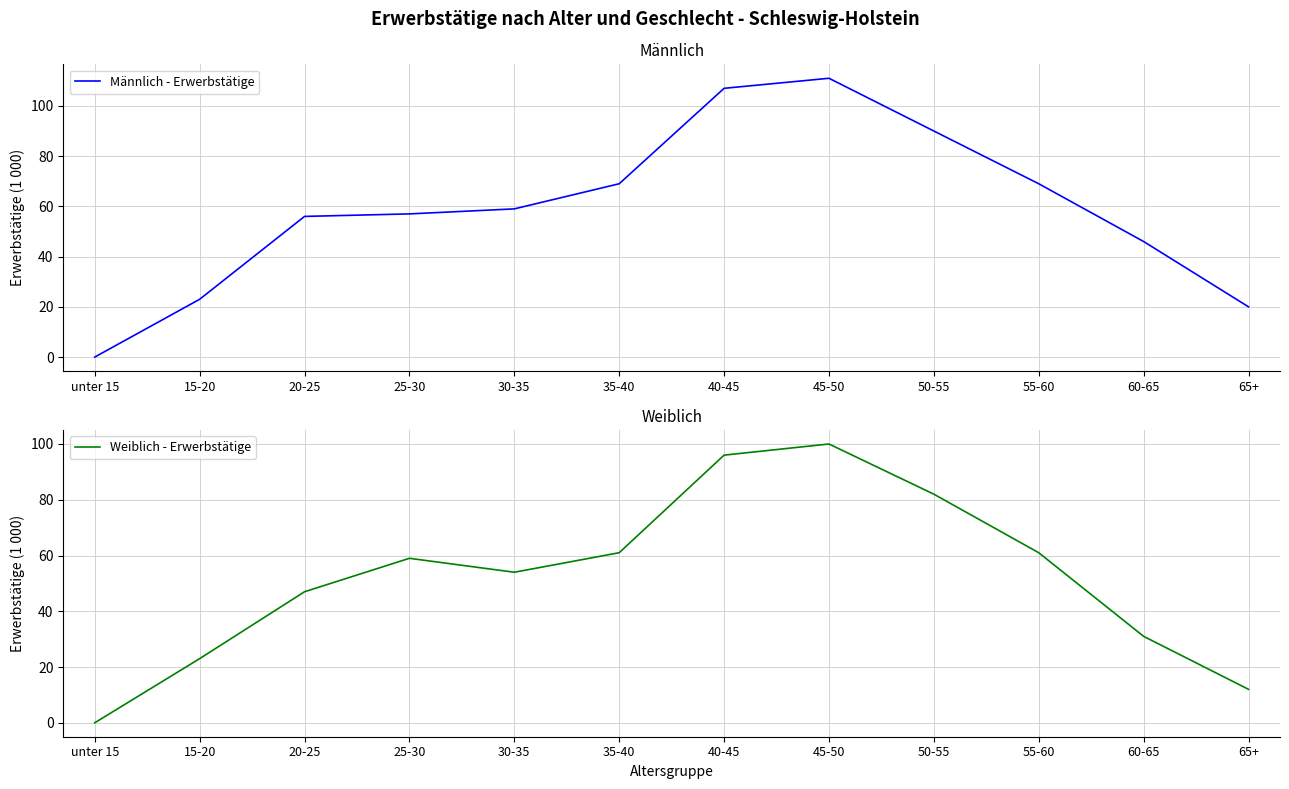

List the series in order of their overall mean, highest first.

Männlich - Erwerbstätige, Weiblich - Erwerbstätige